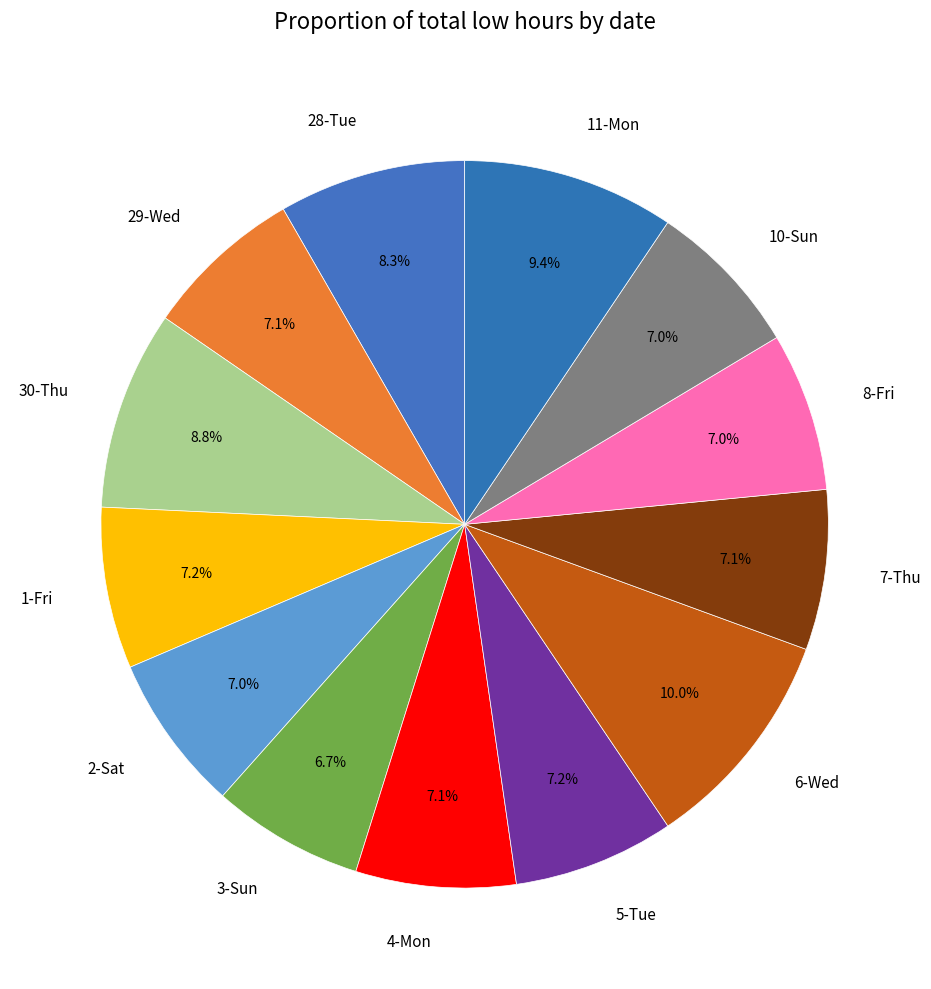

Is the sum of 29-Wed and 3-Sun greater than half?

No